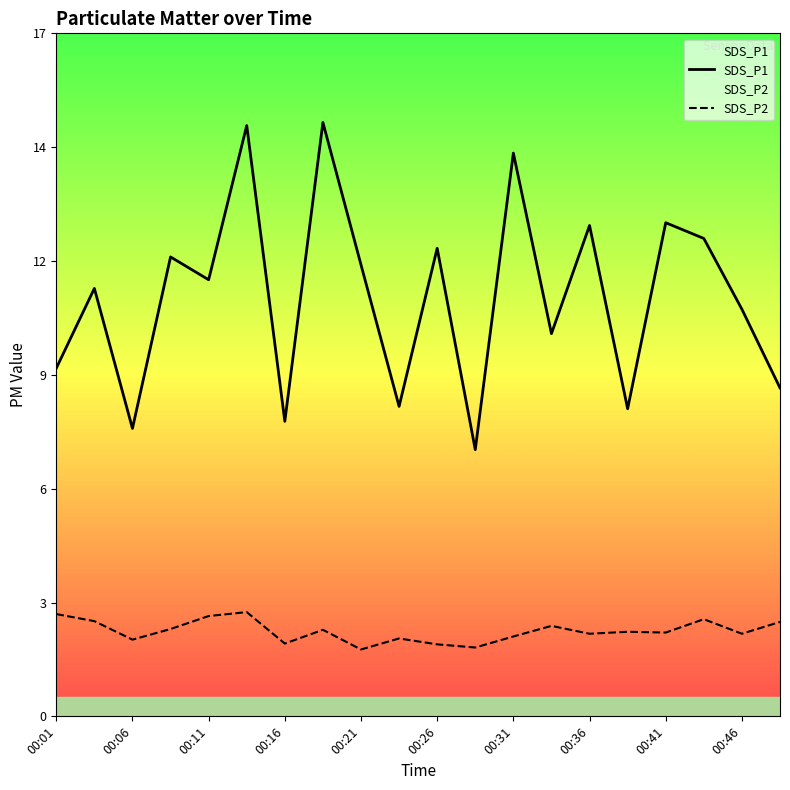

Reading right to left, list all the values displayed in this chart.

SDS_P1: 8.3	10.3	12.2	12.6	7.8	12.5	9.7	14.3	6.8	11.9	7.9	11.5	15.1	7.5	15.0	11.1	11.7	7.3	10.9	8.8
SDS_P2: 2.4	2.1	2.5	2.1	2.1	2.1	2.3	2.0	1.8	1.8	2.0	1.7	2.2	1.9	2.6	2.5	2.2	1.9	2.4	2.6